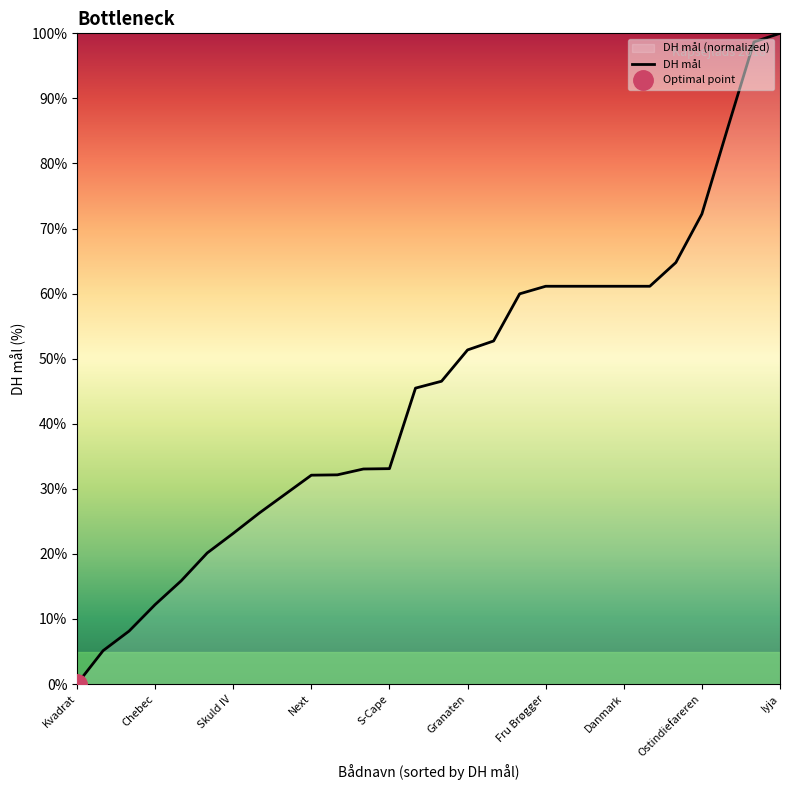

What value does the DH mål series have at Granaten?

51.3